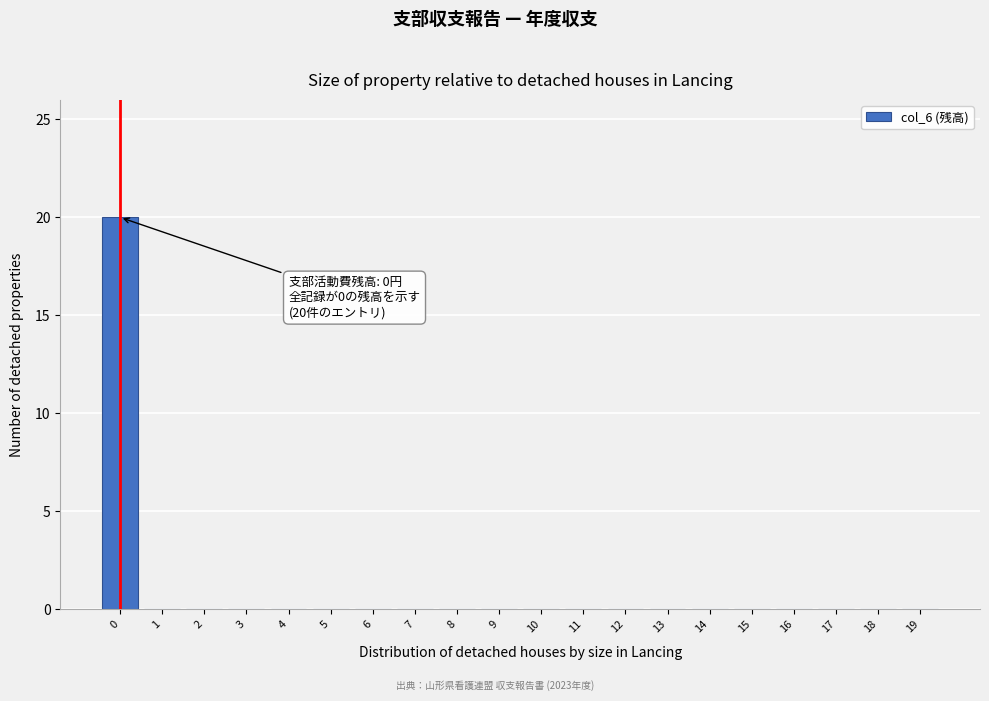

Reading left to right, list all the values displayed in this chart.

0=20	1=0	2=0	3=0	4=0	5=0	6=0	7=0	8=0	9=0	10=0	11=0	12=0	13=0	14=0	15=0	16=0	17=0	18=0	19=0